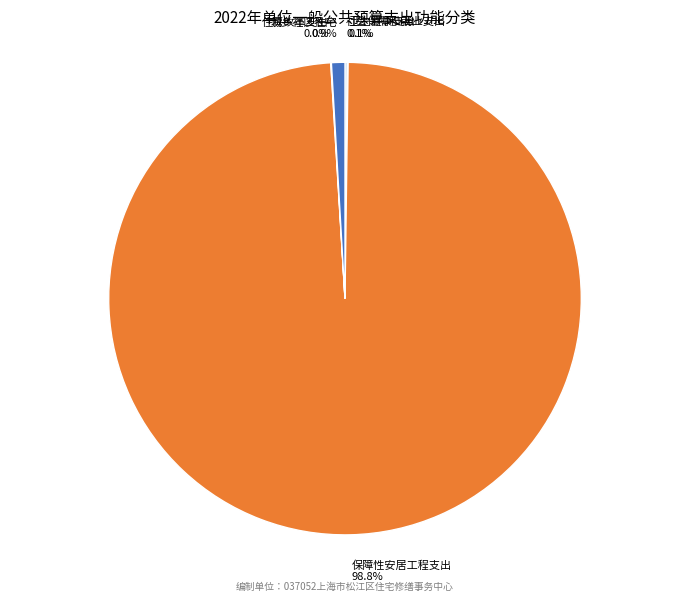

Which category has the biggest portion of the pie?

保障性安居工程支出